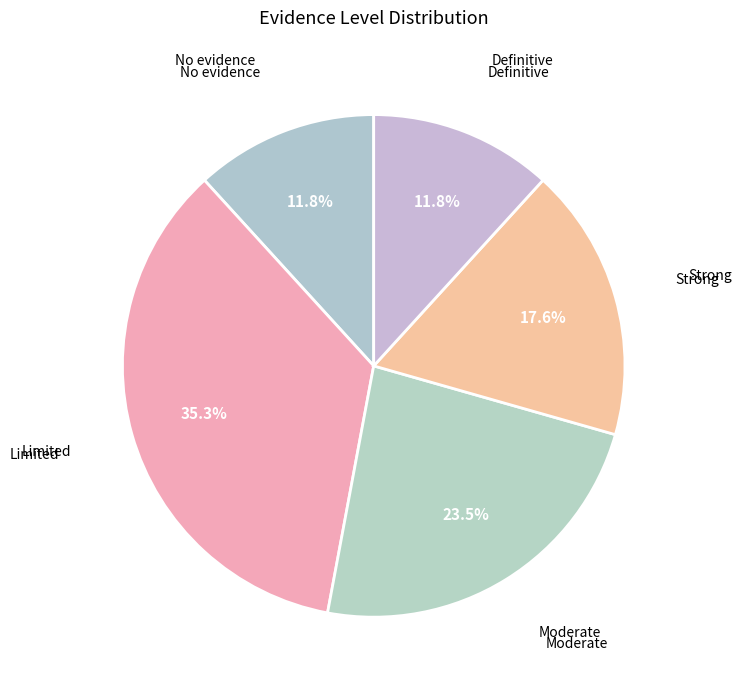

How many slices are in this pie chart?

5